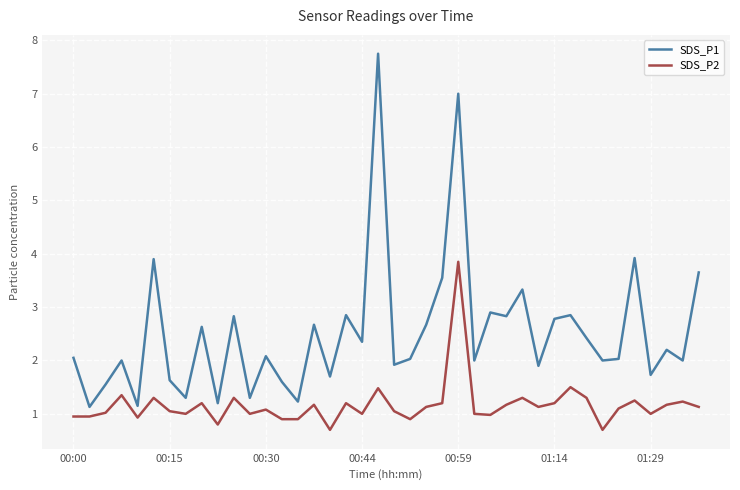

Rank the series by their maximum value, from highest to lowest.

SDS_P1, SDS_P2